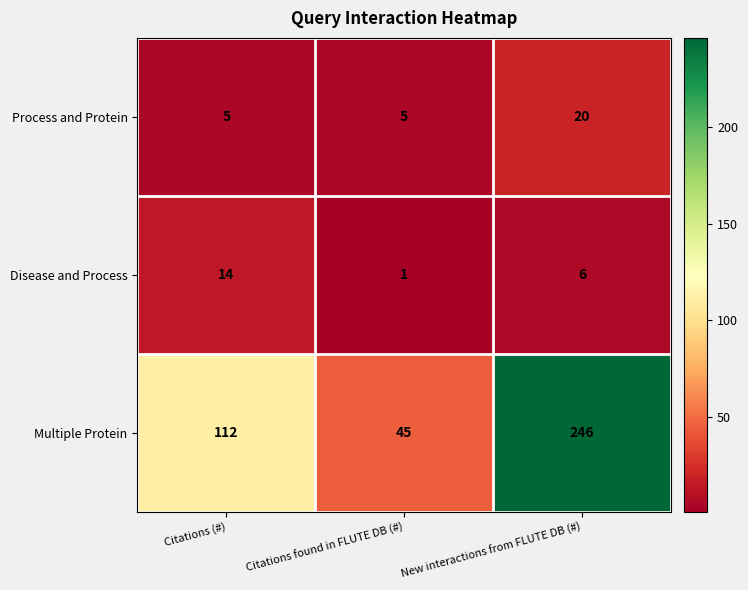

Which series has the largest total across all categories?

Multiple Protein